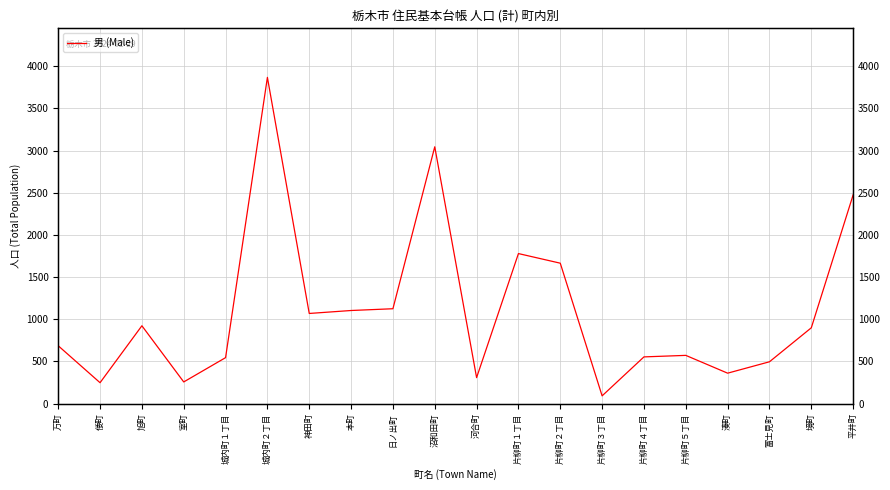

Reading left to right, transcribe all the data shown in this chart.

685	247	922	256	544	3867	1068	1103	1124	3044	307	1778	1664	91	553	571	360	495	898	2474